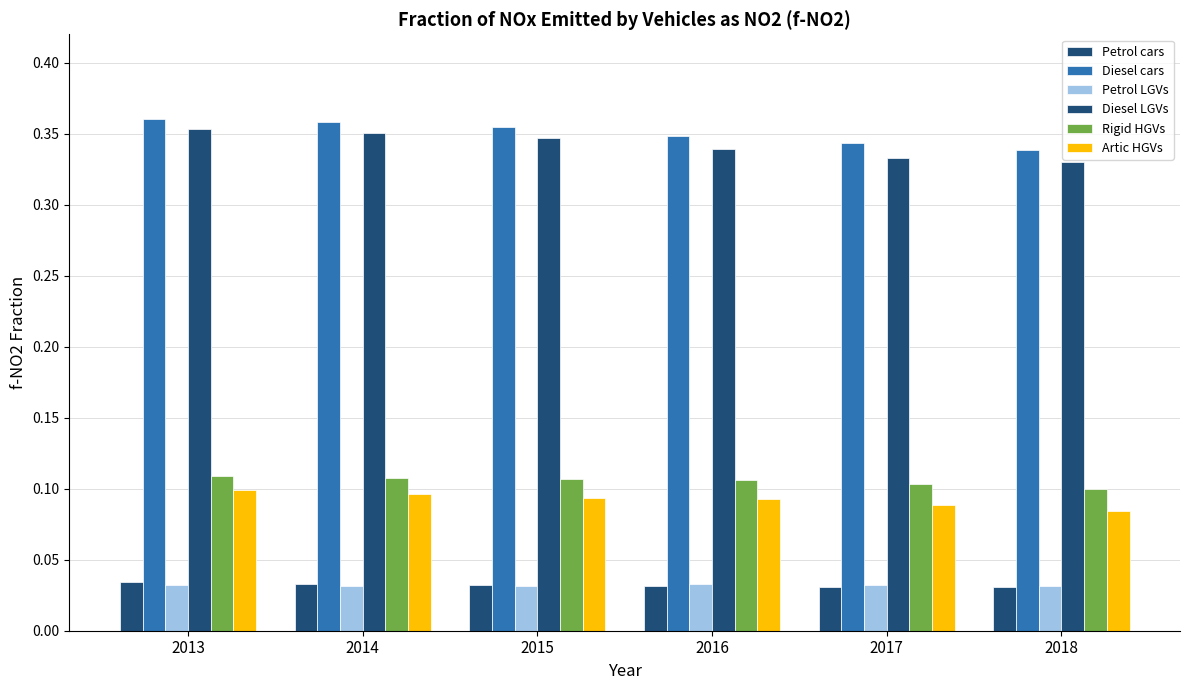

Which label corresponds to the smallest value in the chart?

2018